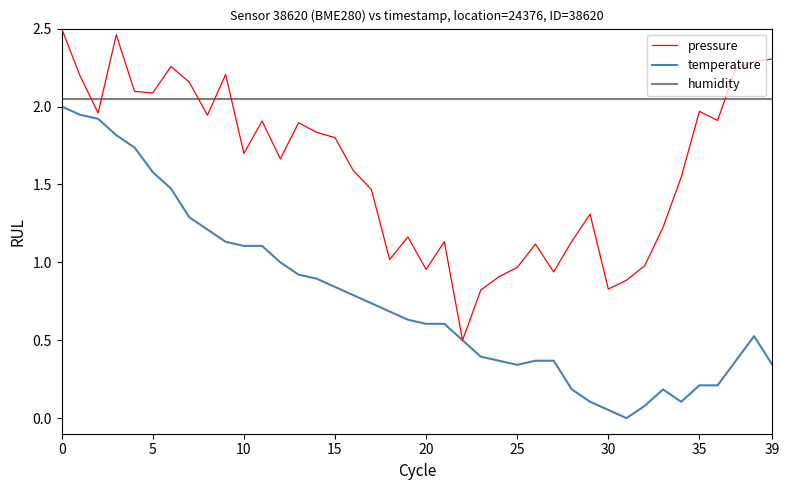

After their last crossing, which series has the higher values: humidity or pressure?

pressure